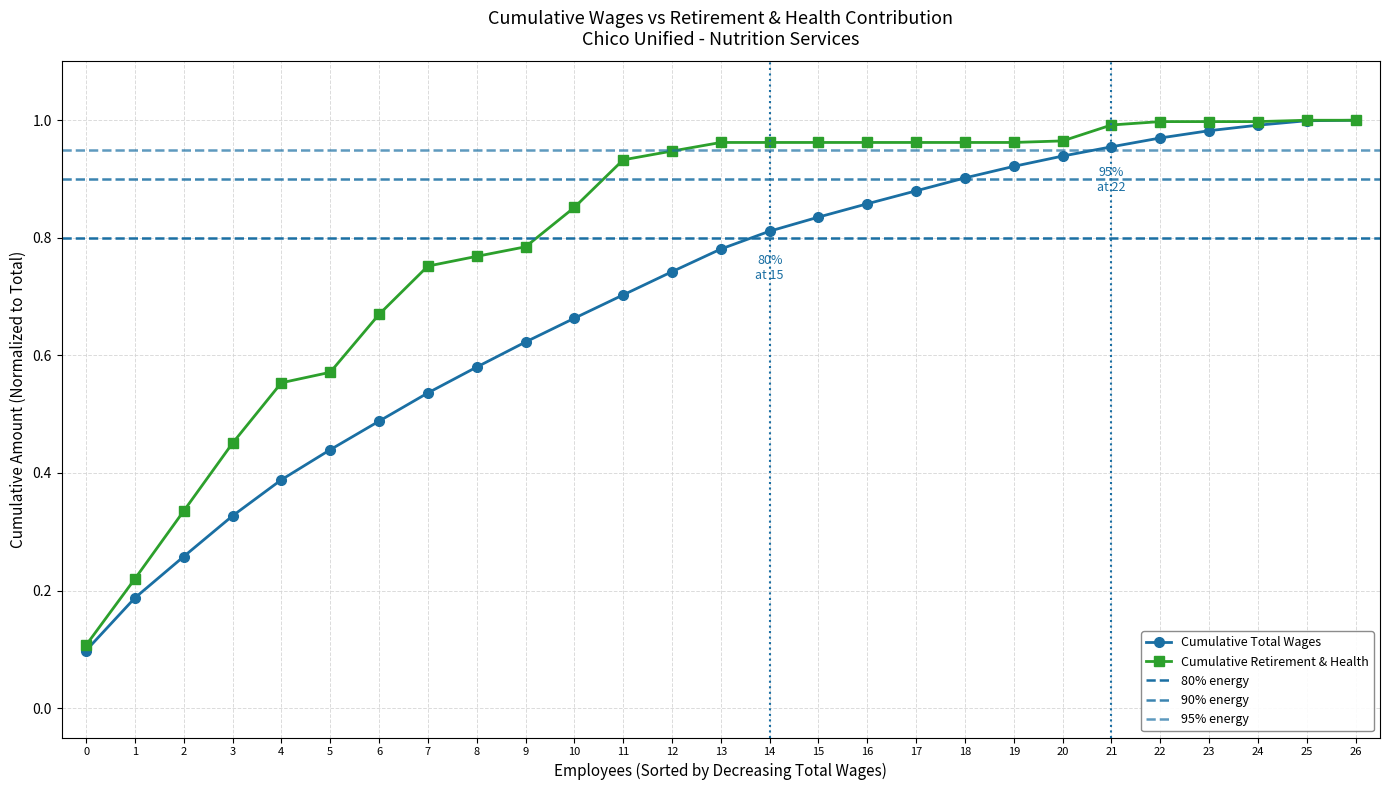

What is the sum of the values at 15 and 4?

1.2